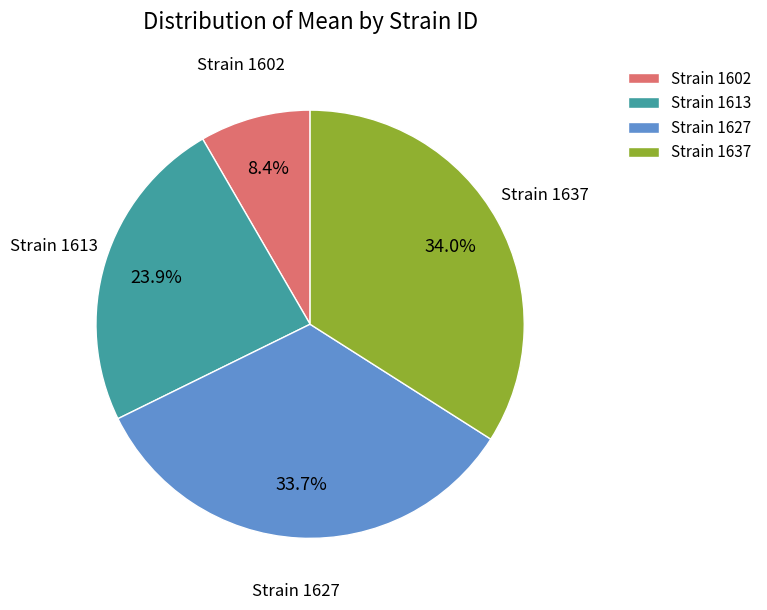

Does Strain 1627 represent more than half of the total?

No